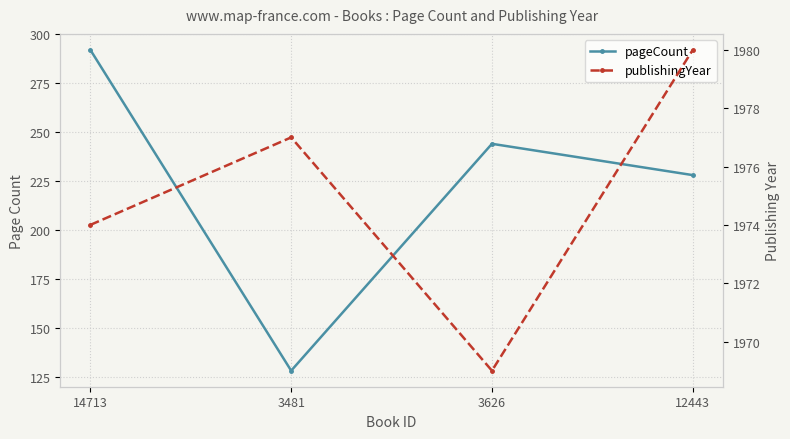

List the series in order of their overall mean, lowest first.

pageCount, publishingYear